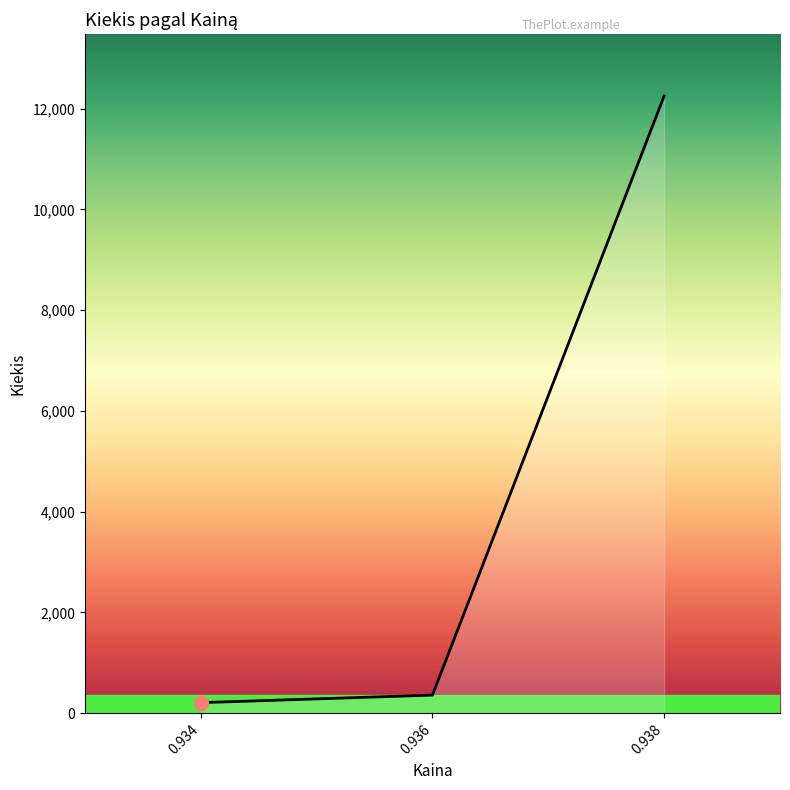

Reading left to right, transcribe all the data shown in this chart.

0.934=210	0.936=360	0.938=12250